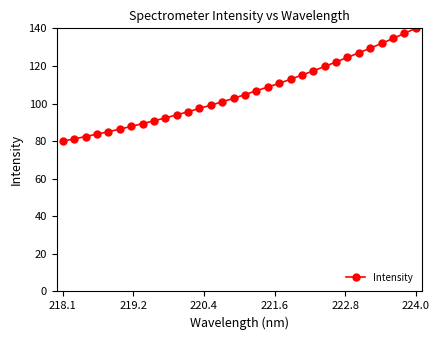

What is the value of the 2nd point from the left?

81.2